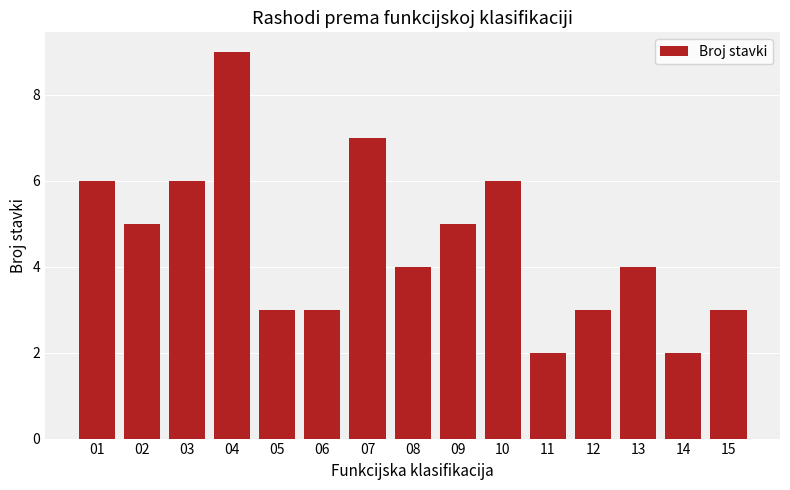

What is the difference between the maximum and minimum values?

7